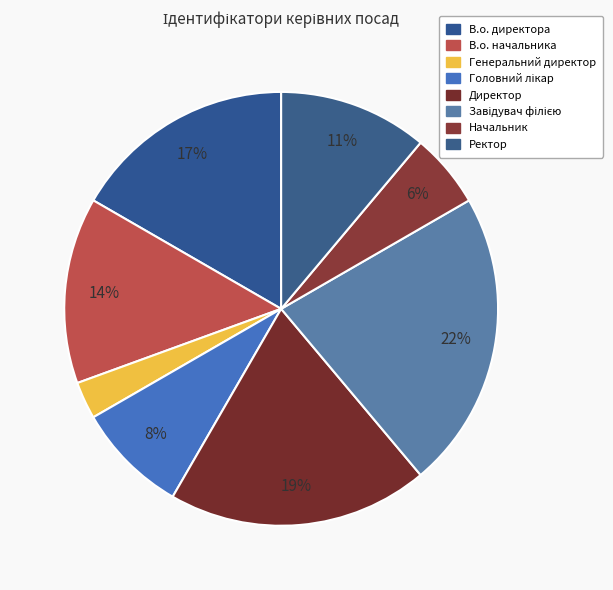

Which has a higher value, Головний лікар or Директор?

Директор